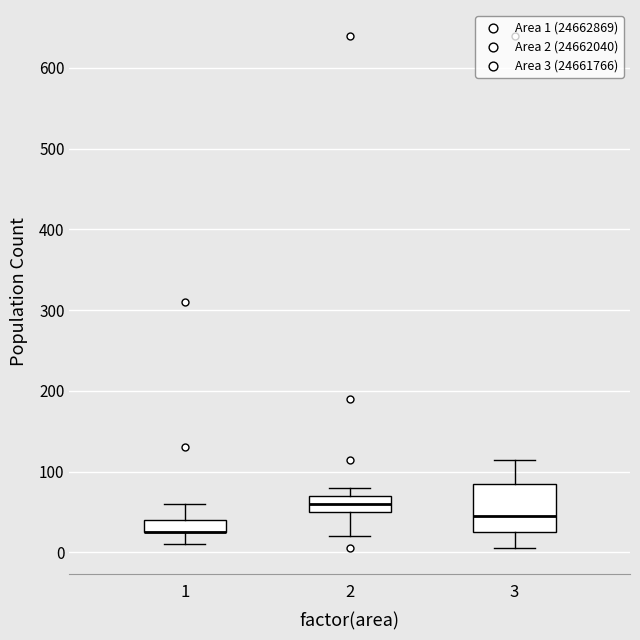

Reading left to right, transcribe this box plot: for each box, give where its median line is, the range the box spans, and where its two whiskers end, as read against the y-axis. The values are not printed on the chart, so give them approximately, as read against the axis.

1: median 30 (drawn on the box's lower edge), box 30 to 40, whiskers 10 to 60
2: median 60, box 50 to 70, whiskers 20 to 80
3: median 50, box 30 to 90, whiskers 10 to 120